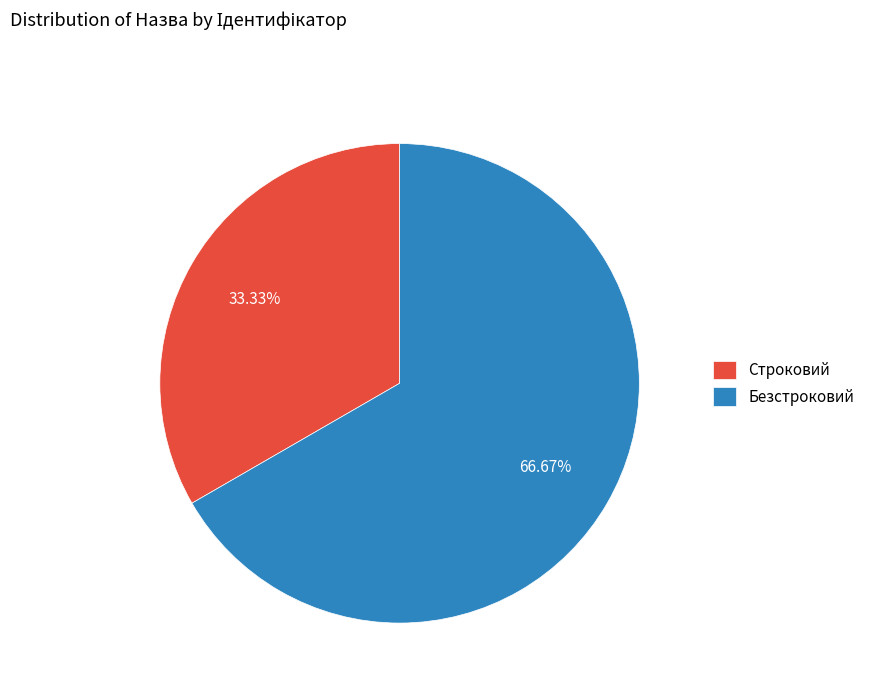

To the nearest percent, what is the difference between the largest and smallest slice percentages?

33%